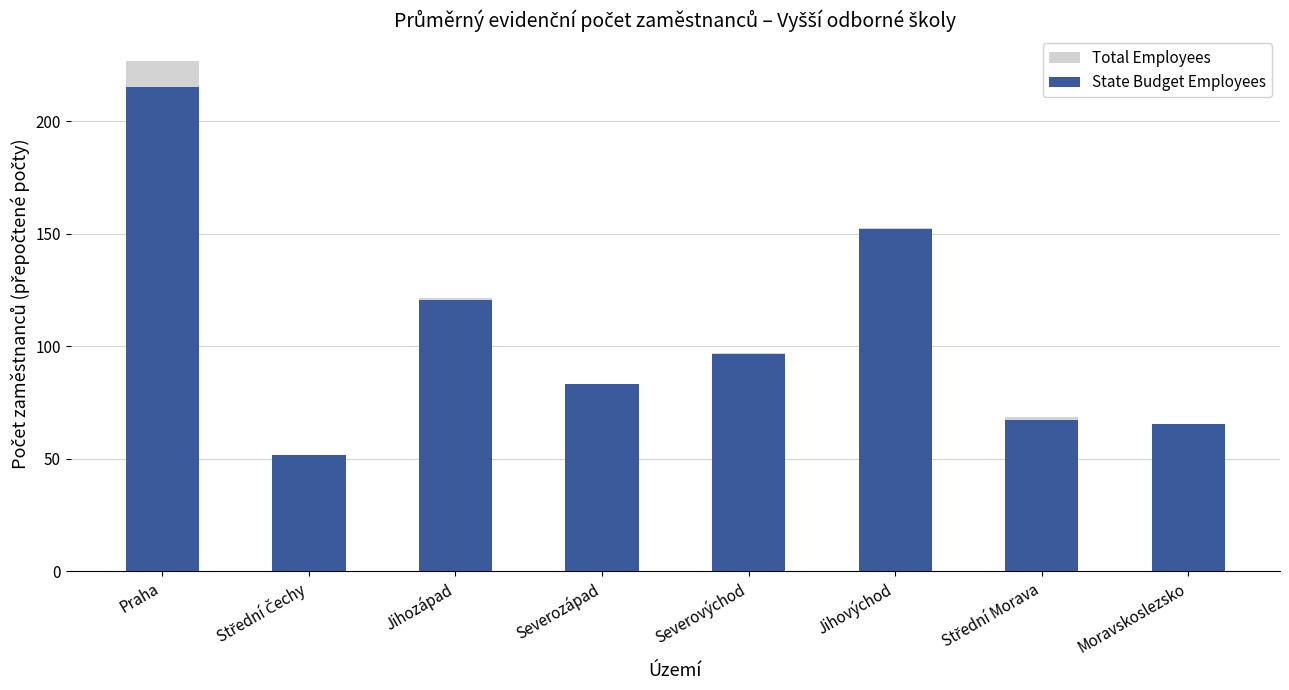

What is the total value across all series at Moravskoslezsko?

131.1